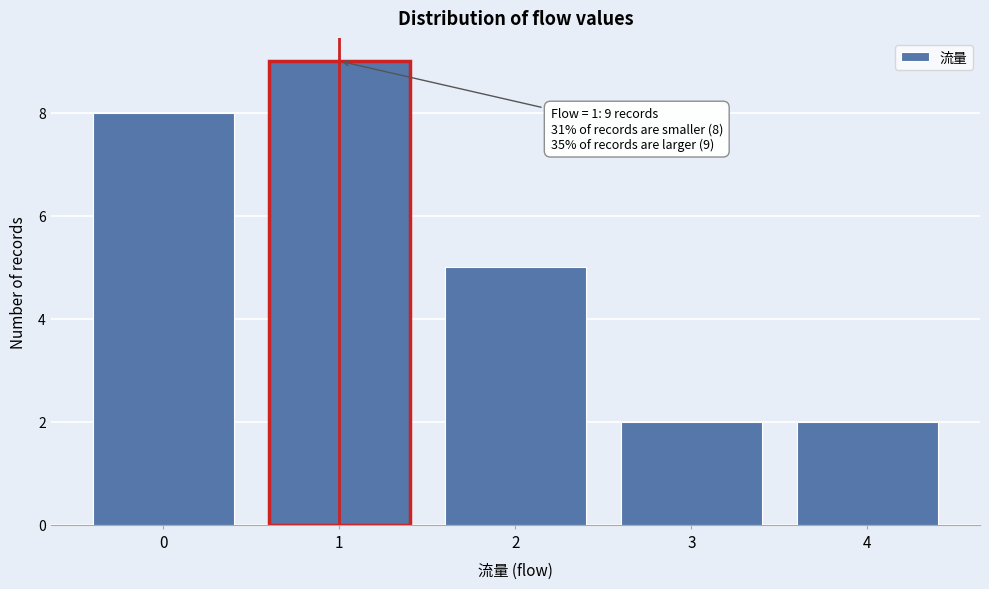

Which range on the x-axis has the tallest bar?

0.5 to 1.5